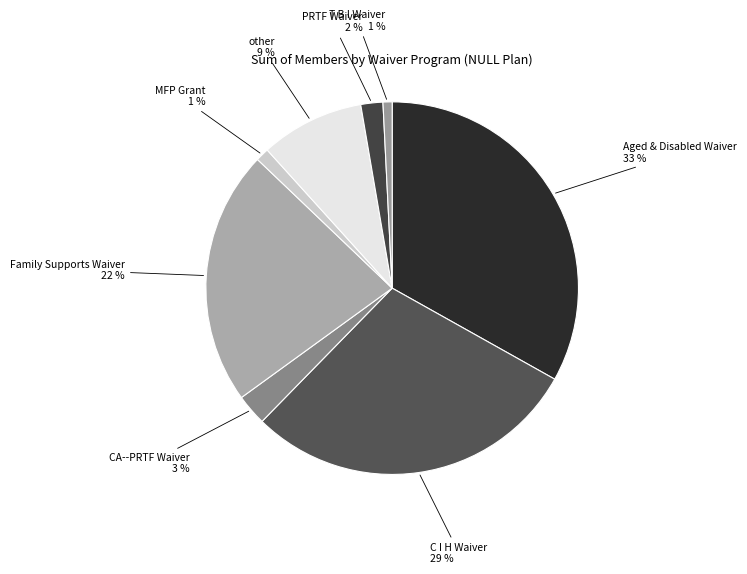

Is there a majority slice in this chart?

No